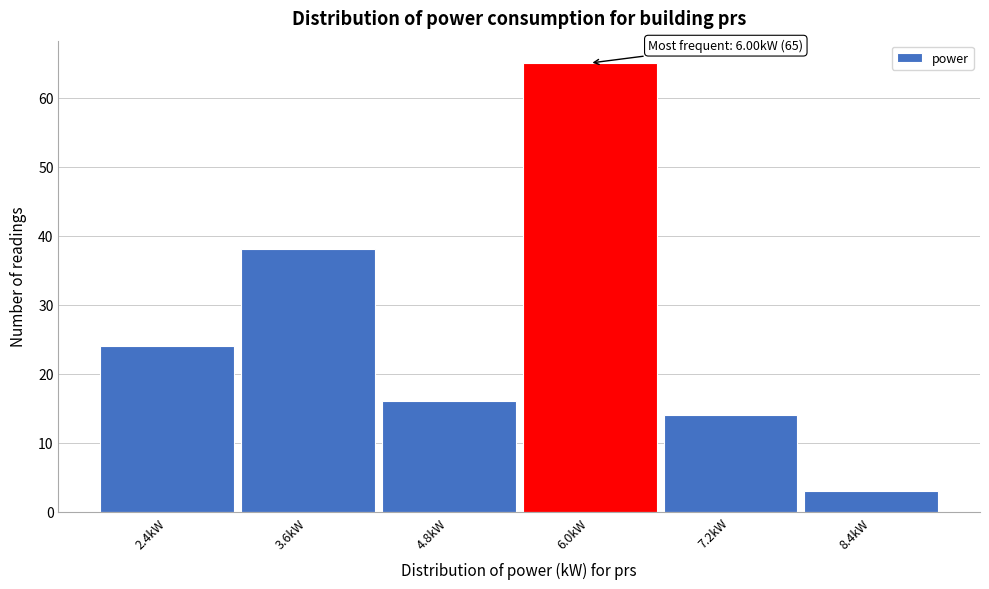

Which range on the x-axis has the tallest bar?

5.4 to 6.6